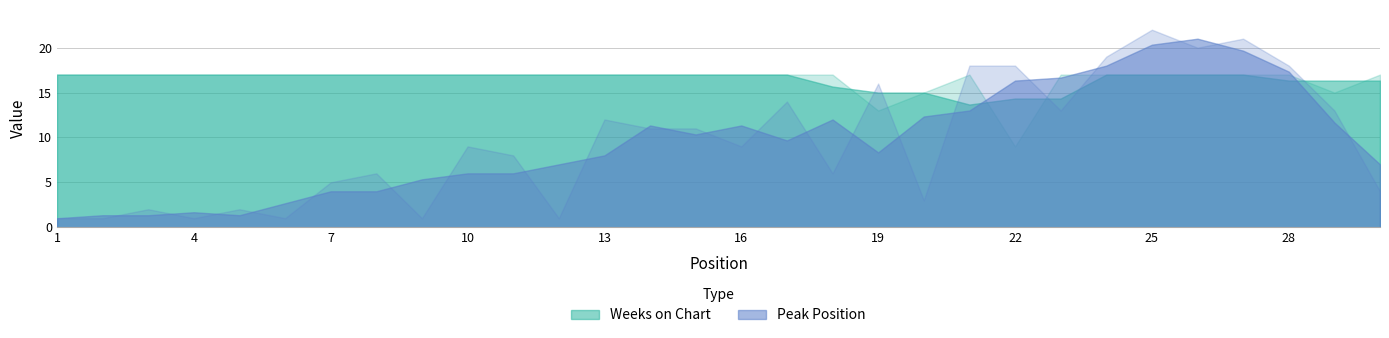

Between 10 and 14, which series saw the biggest shift?

Peak Position